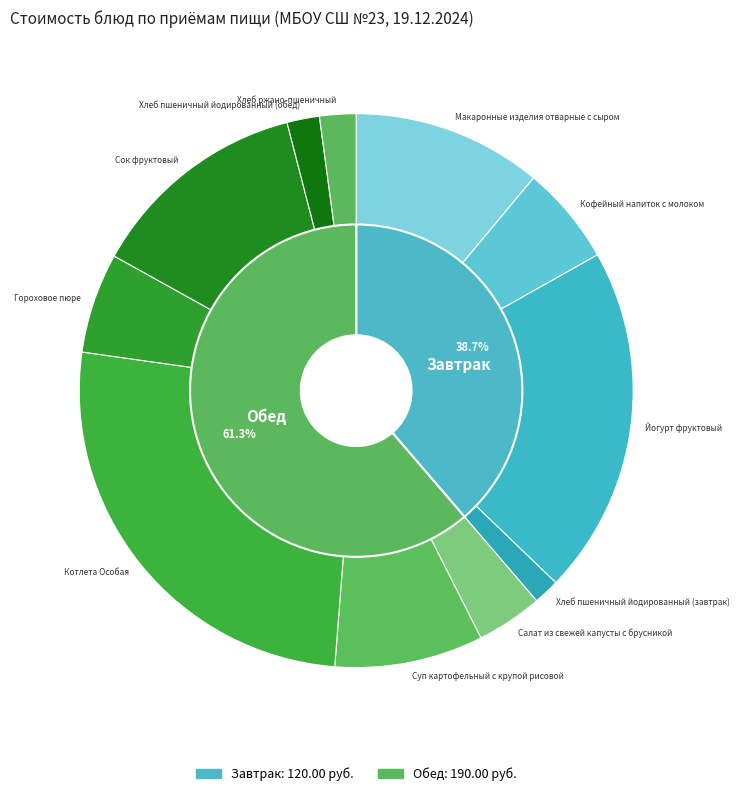

Count the number of slices in the pie.

11